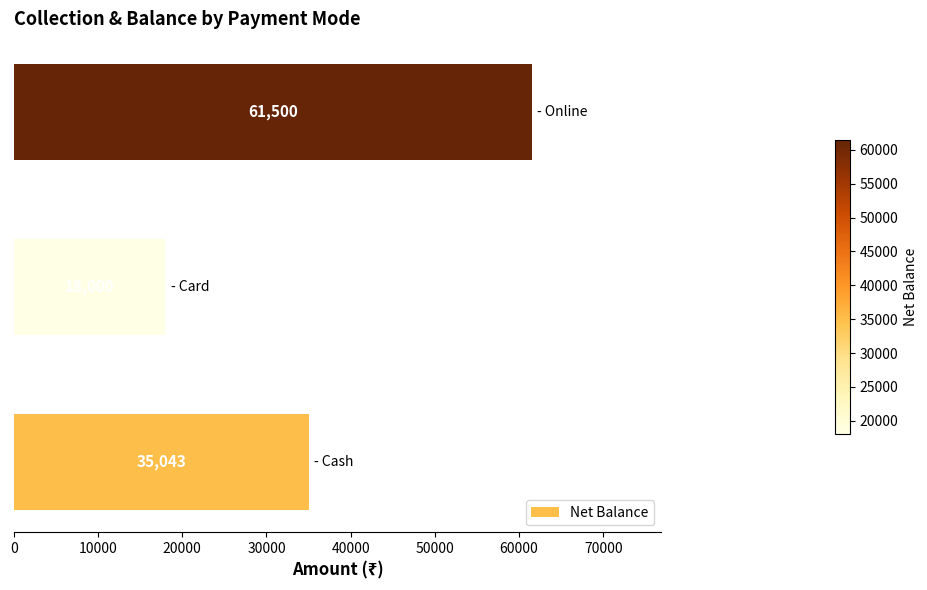

Does the chart contain any negative values?

No